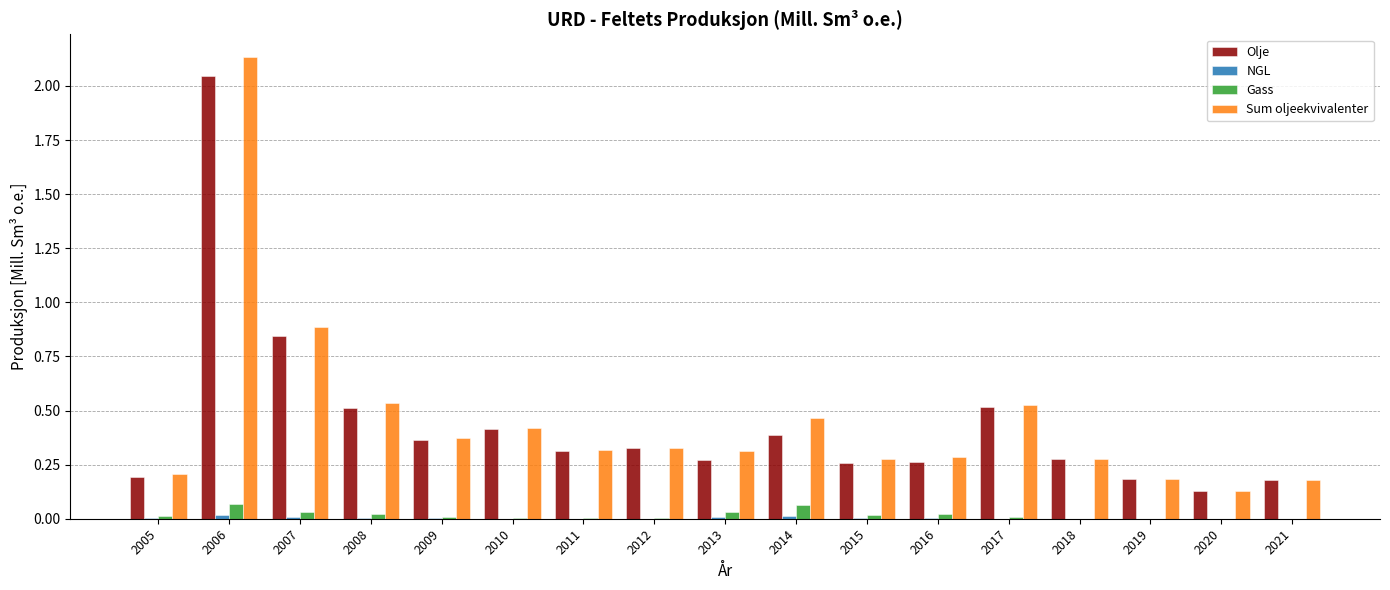

True or false: Gass has a value of 0.0 at 2009.

True